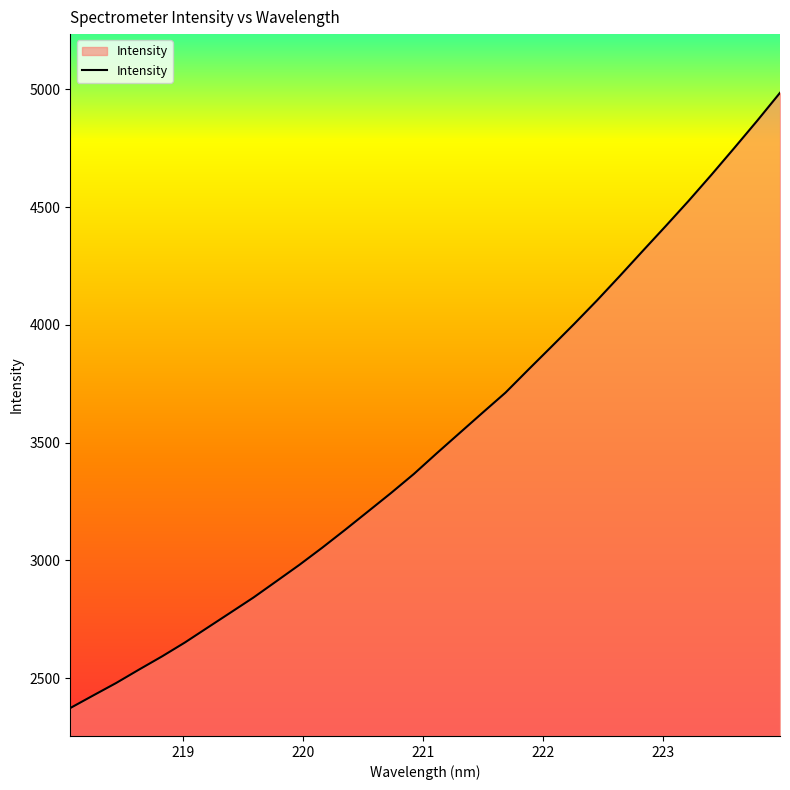

How many values exceed 3455?

16